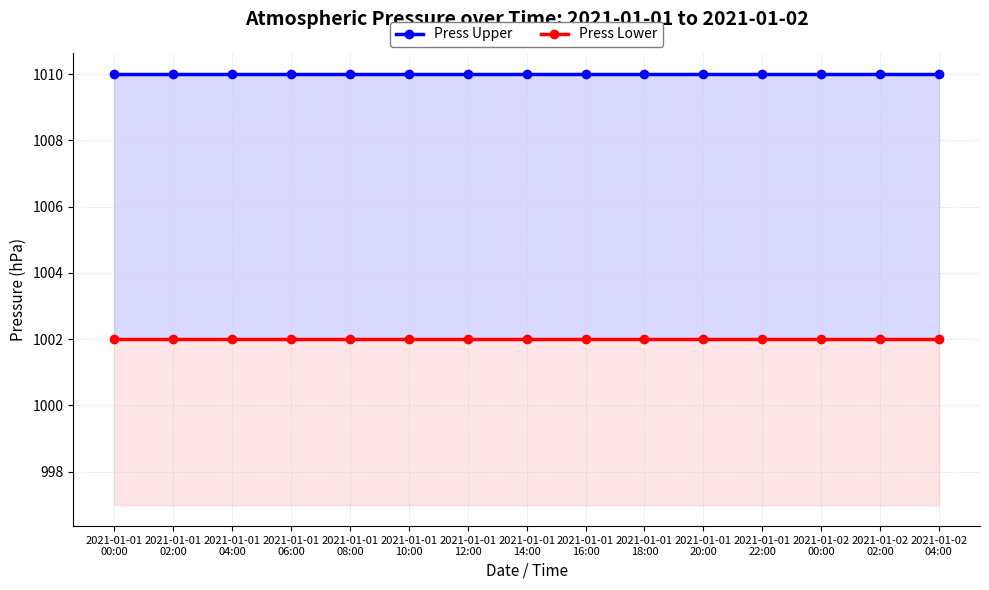

True or false: Press Upper has a value of 1801 at 2021-01-01
14:00.

False